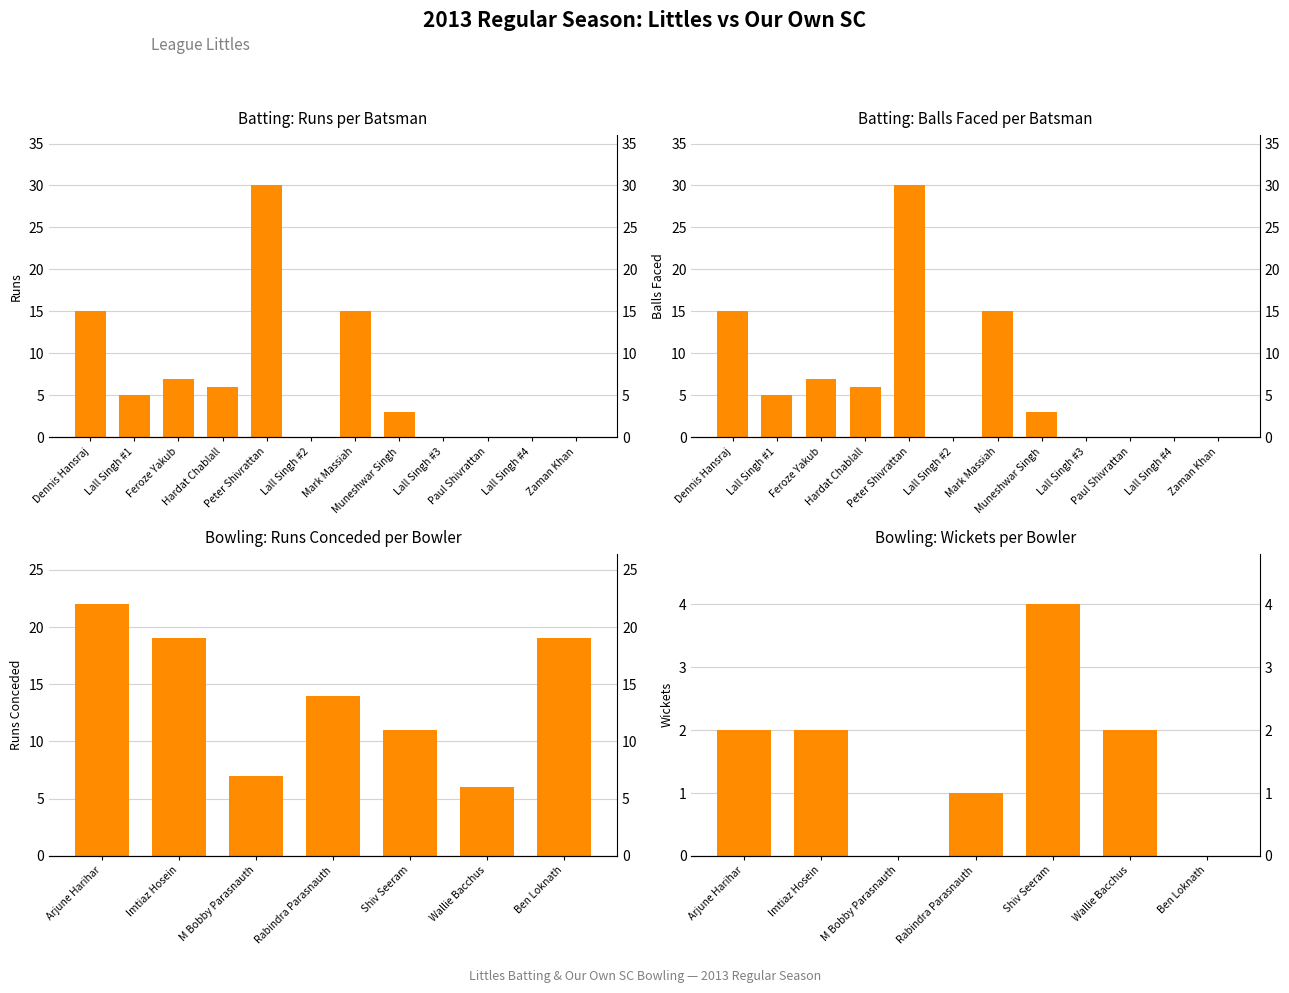

Is the value of Runs at Peter Shivrattan greater than the value of Balls at Mark Massiah?

Yes